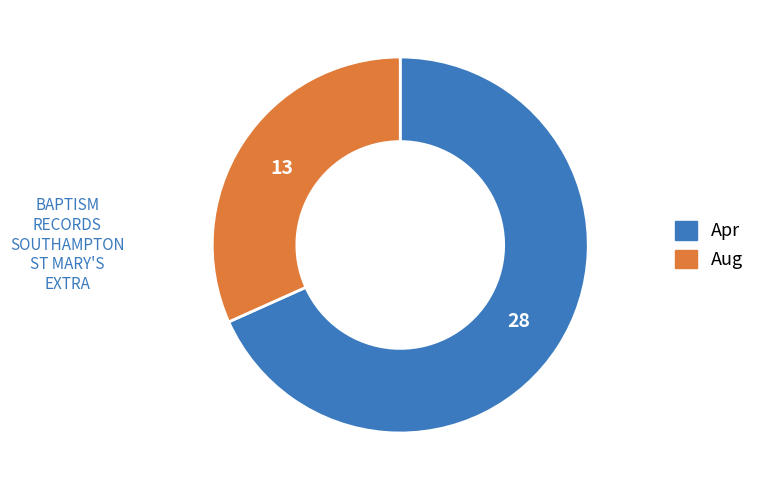

The Aug slice represents 25% of the pie. True or false?

False